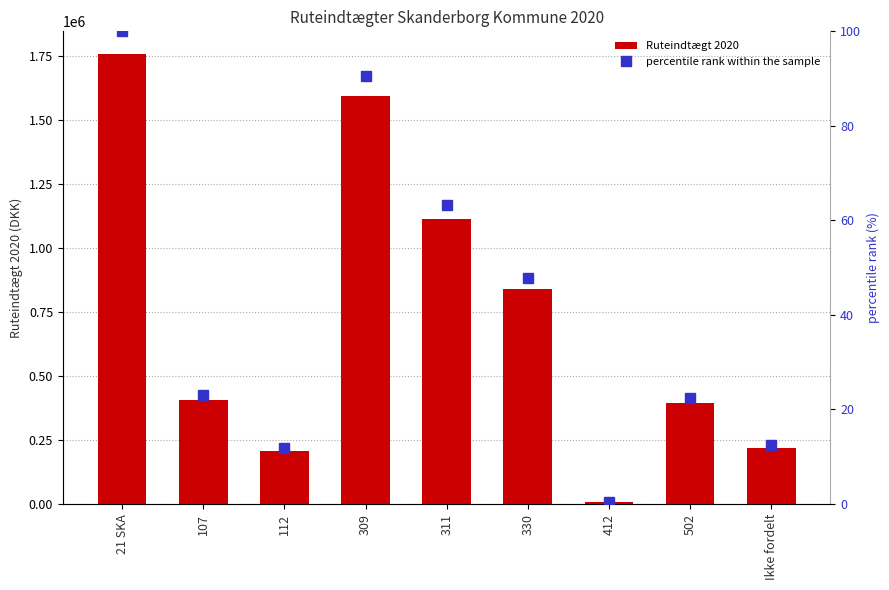

Which has a higher value, 112 or 309?

309